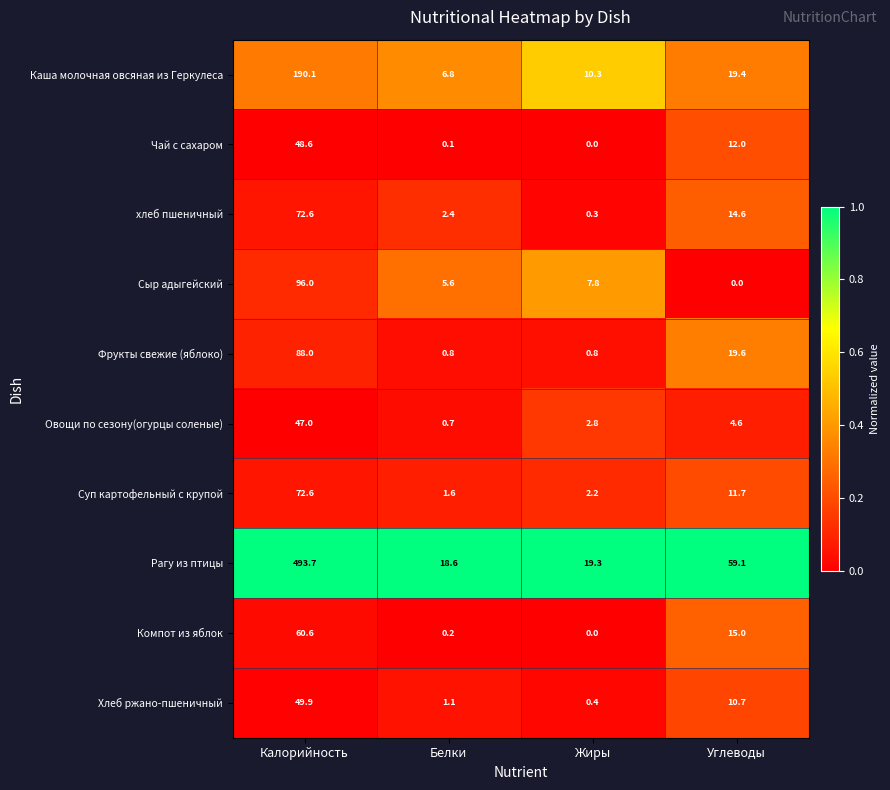

At which category is the sum across all series the highest?

Калорийность